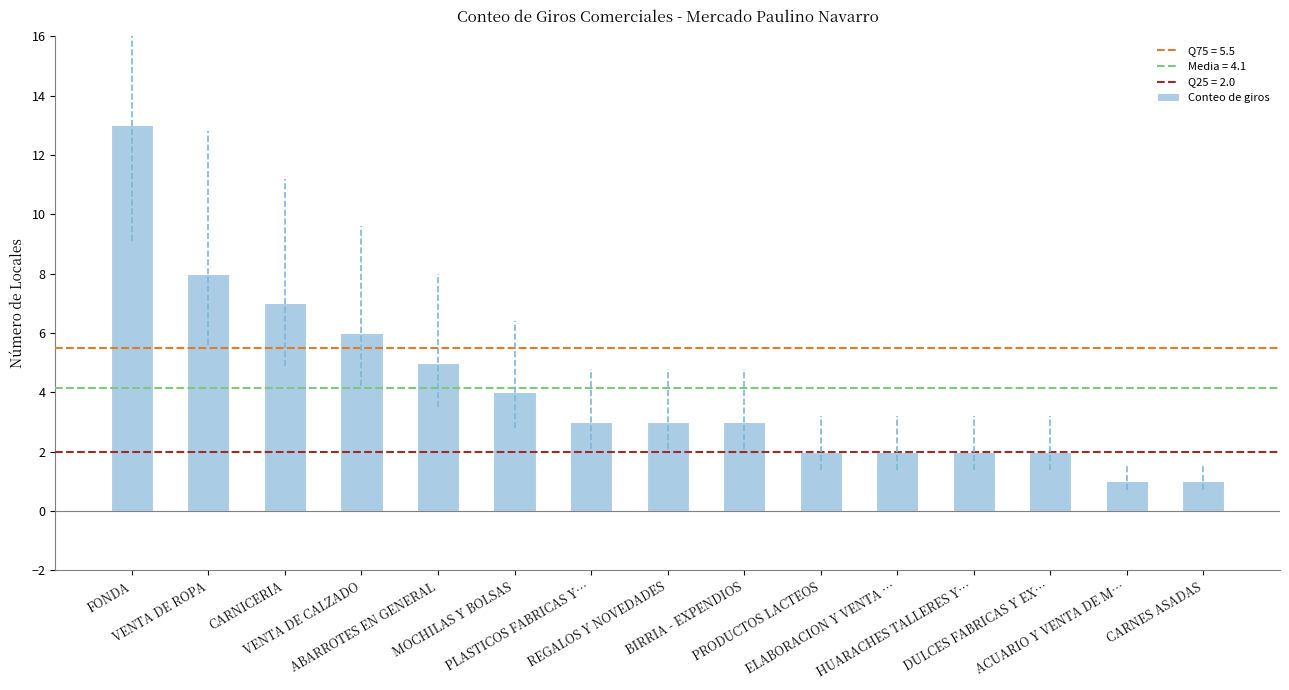

Between MOCHILAS Y BOLSAS and VENTA DE ROPA, which is larger?

VENTA DE ROPA